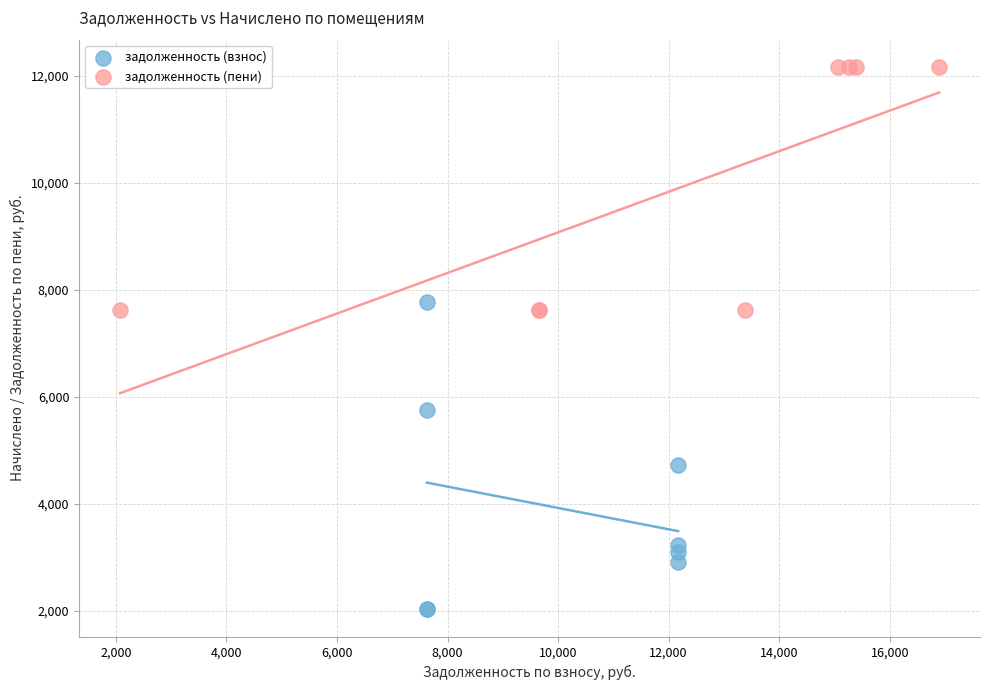

Which series has the largest Y range (max minus min)?

задолженность (взнос)